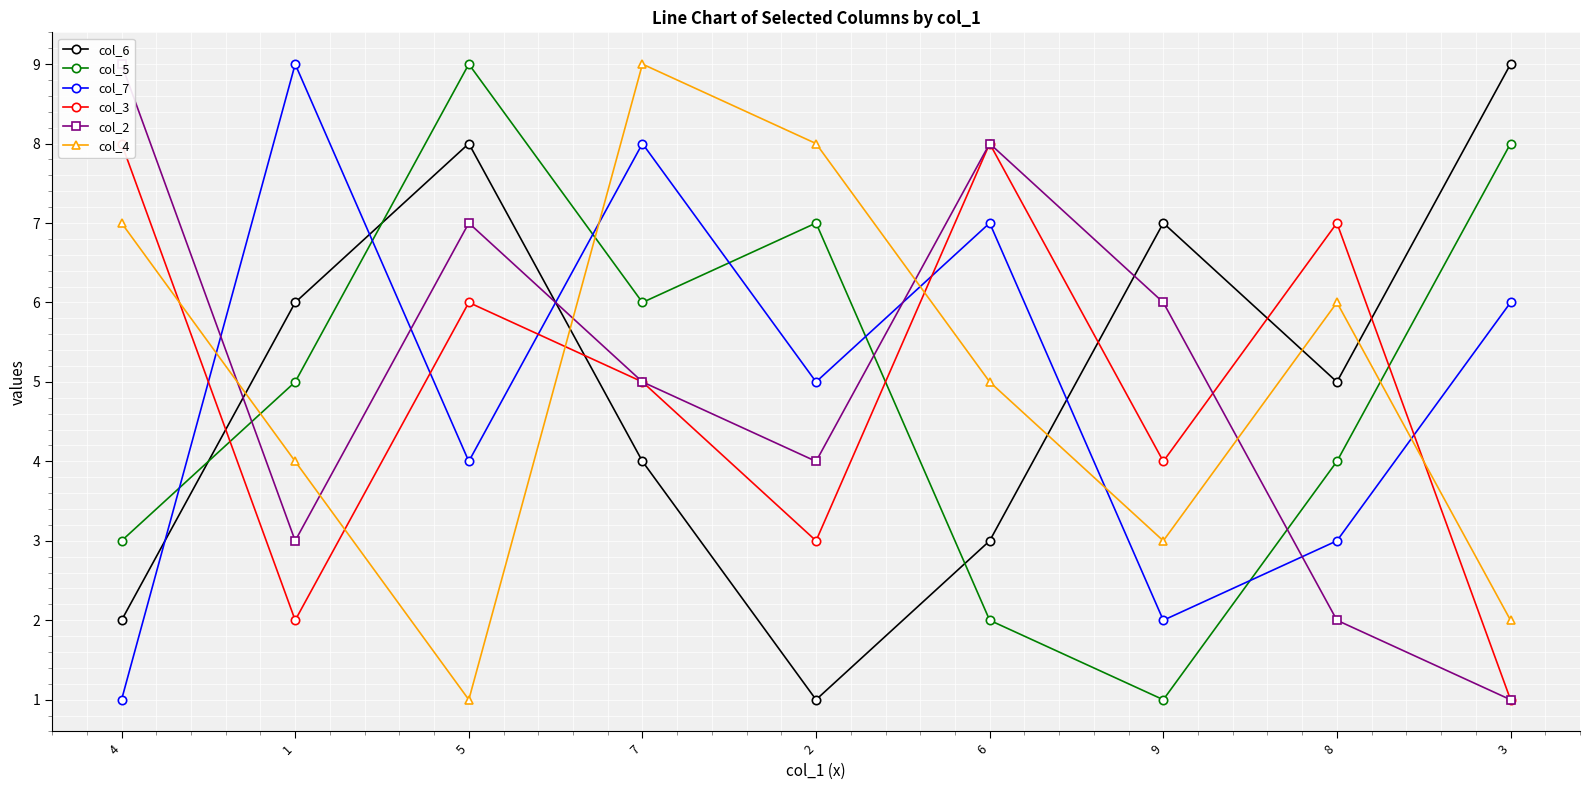

Reading left to right, transcribe all the data shown in this chart.

col_6: 2	6	8	4	1	3	7	5	9
col_5: 3	5	9	6	7	2	1	4	8
col_7: 1	9	4	8	5	7	2	3	6
col_3: 8	2	6	5	3	8	4	7	1
col_2: 9	3	7	5	4	8	6	2	1
col_4: 7	4	1	9	8	5	3	6	2